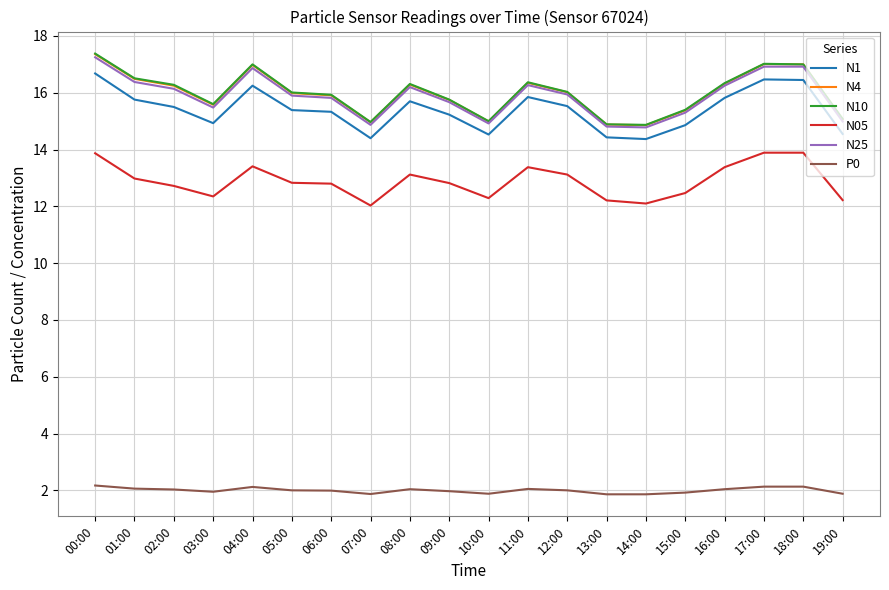

True or false: N05 and N25 cross at least once.

False